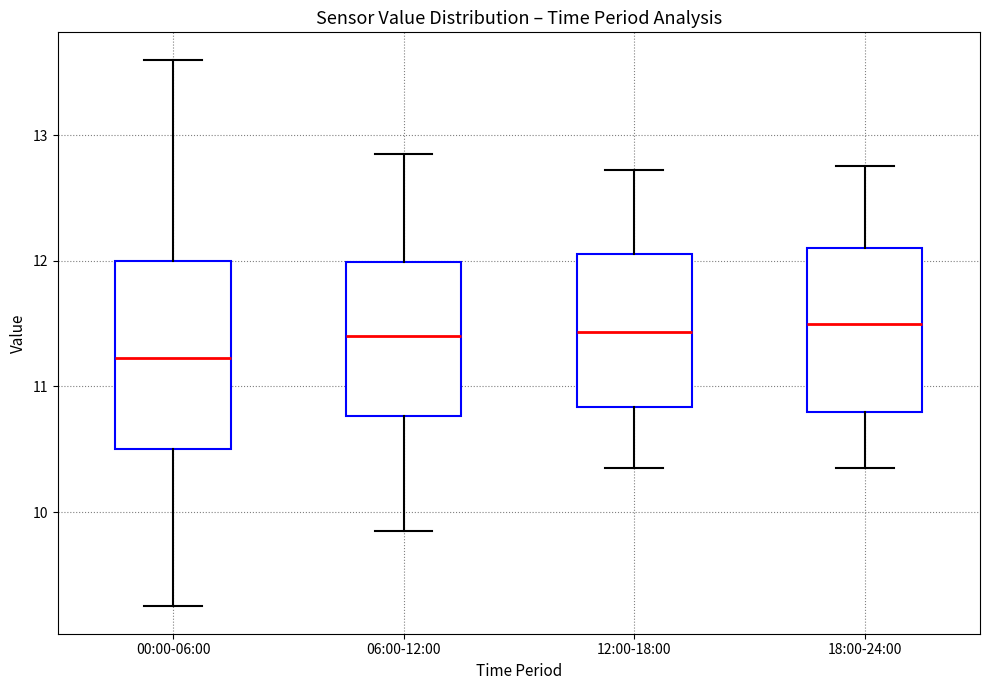

Which box is the tallest, from its lower edge to its upper edge?

00:00-06:00